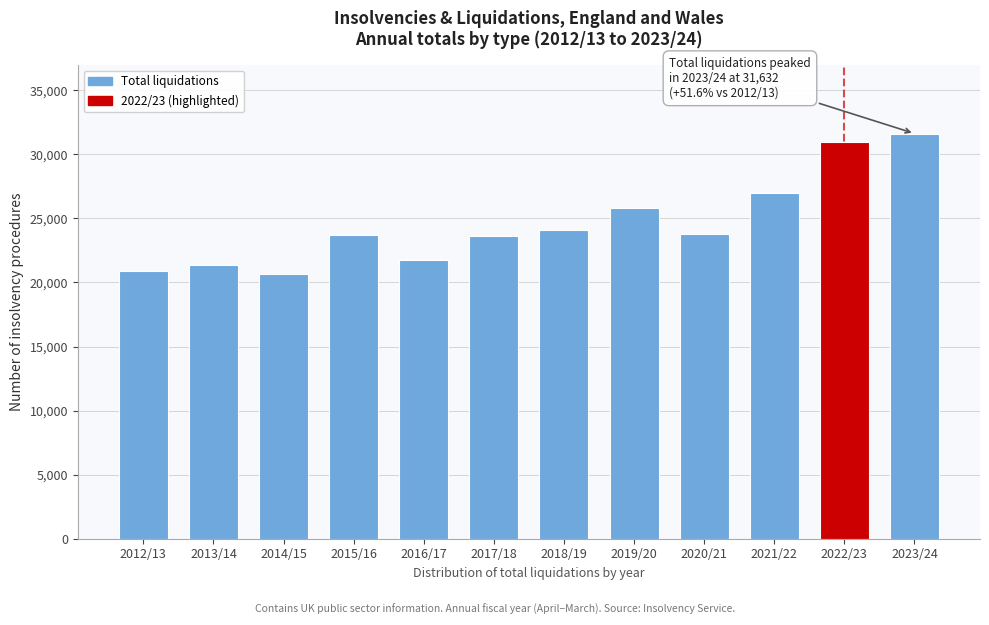

What is the value of the 7th bar from the left?

24110